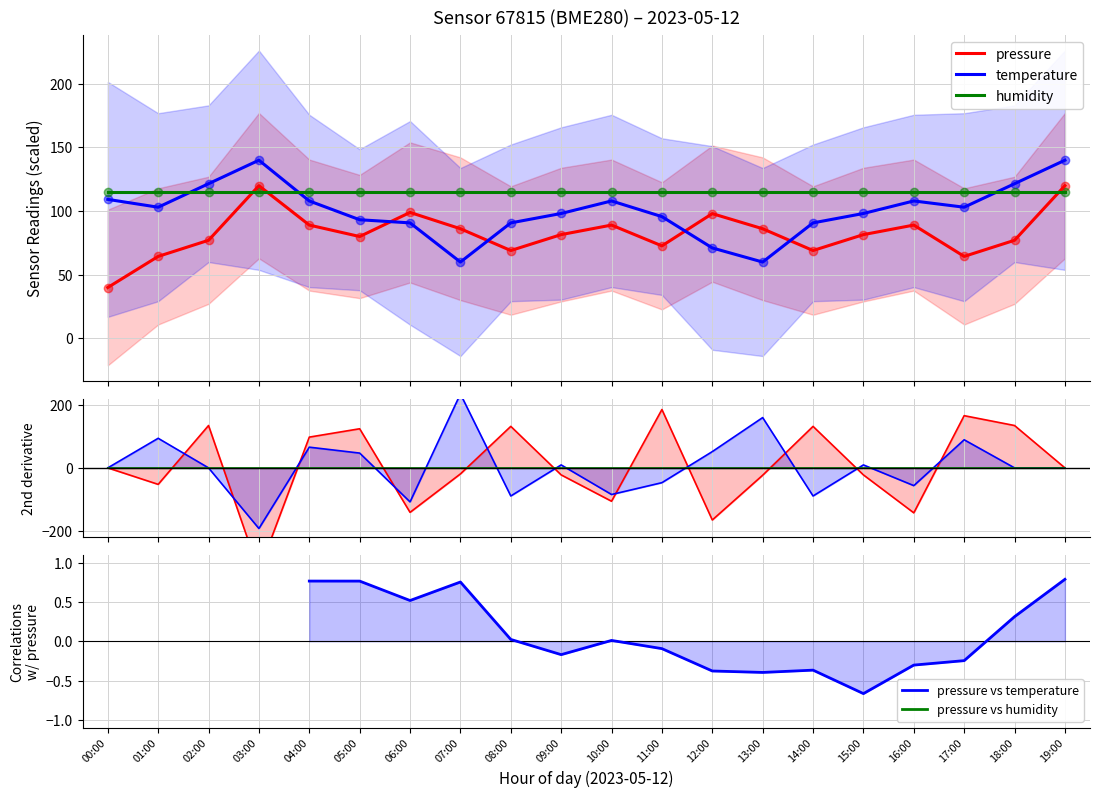

What position from the left is 10:00?

11